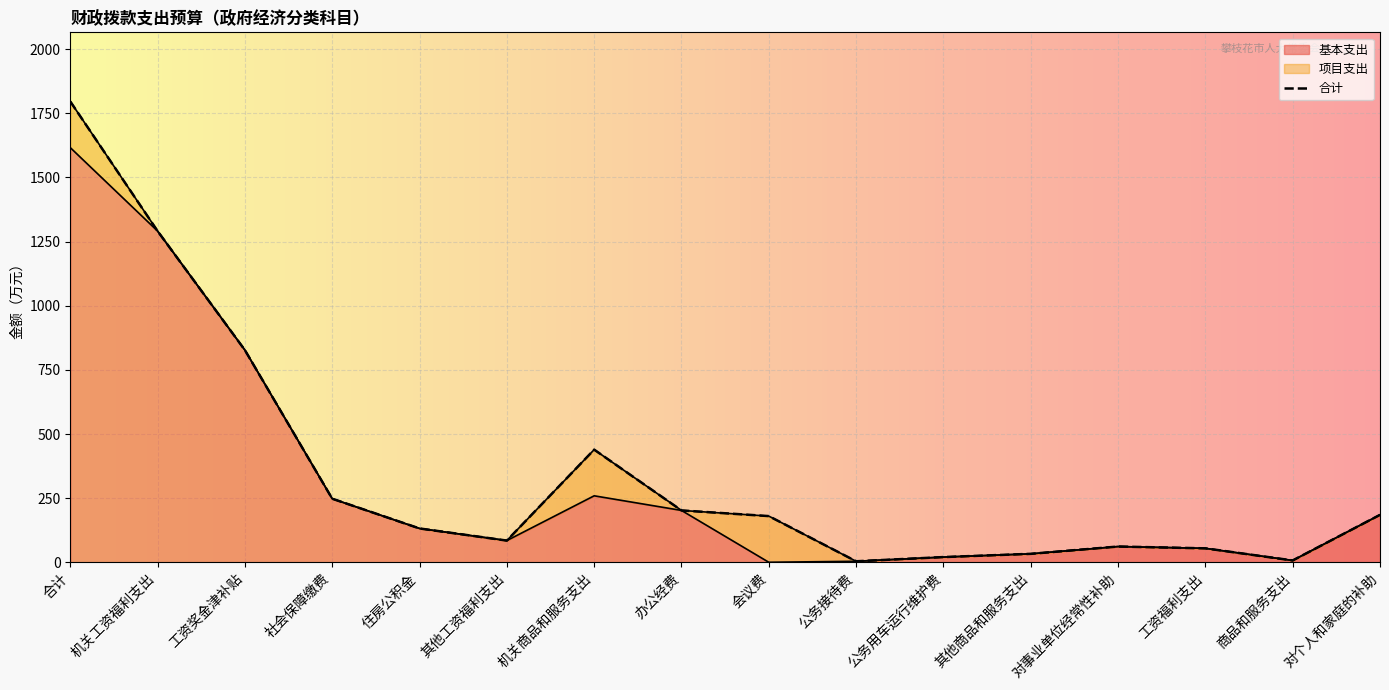

The 基本支出 series shows 0.0 at 会议费. True or false?

True